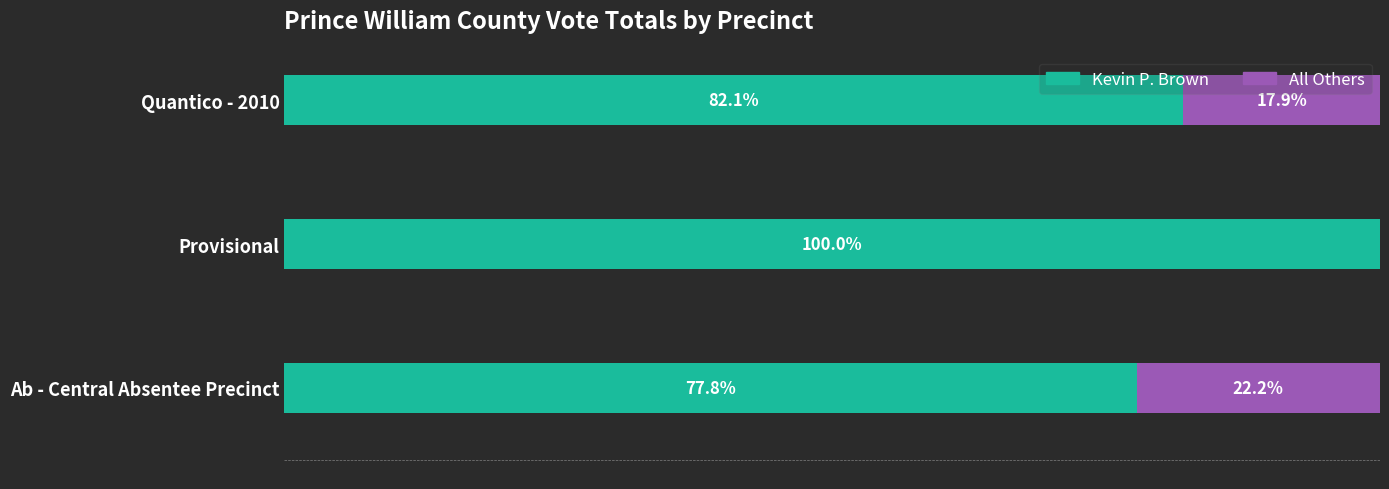

At which label is Kevin P. Brown closest to 88?

Quantico - 2010